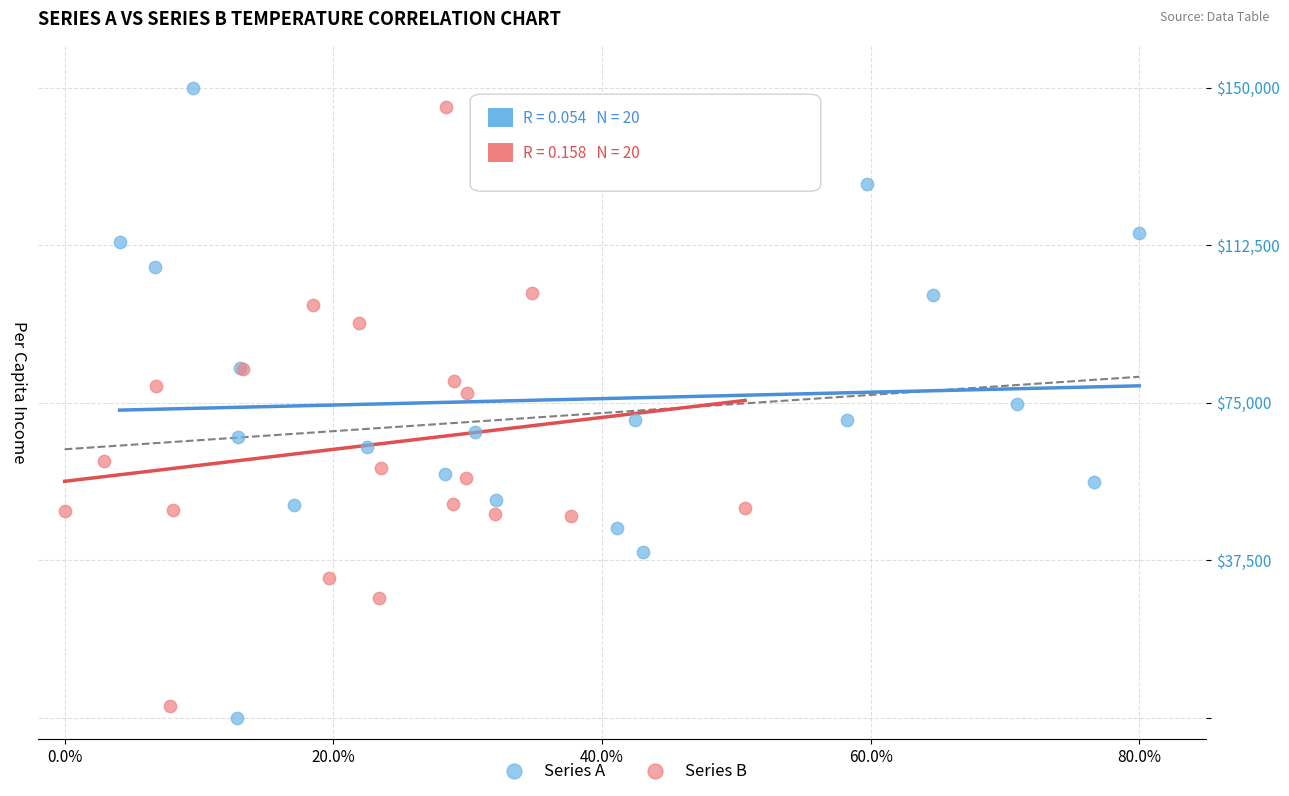

What are all the series names shown in the legend?

Series A, Series B